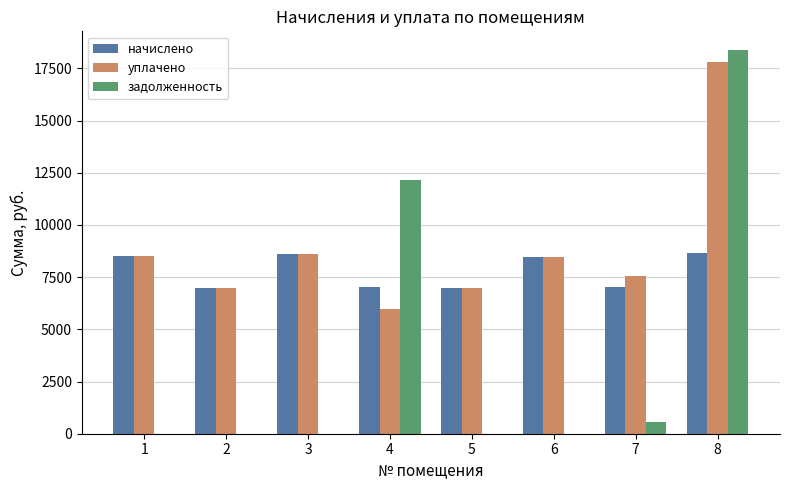

How many data points in задолженность are above 0?

3